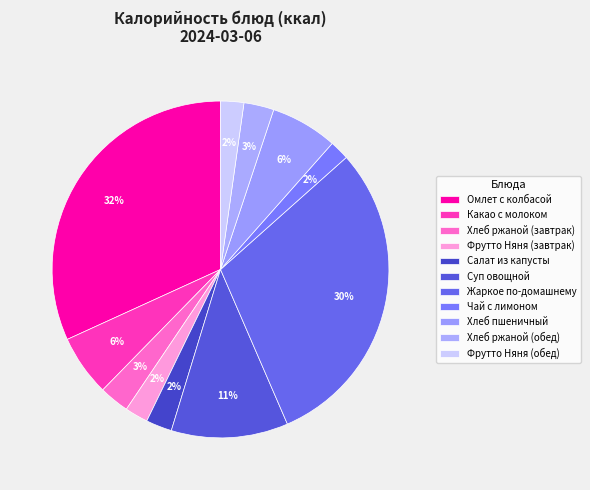

How many slices are in this pie chart?

11